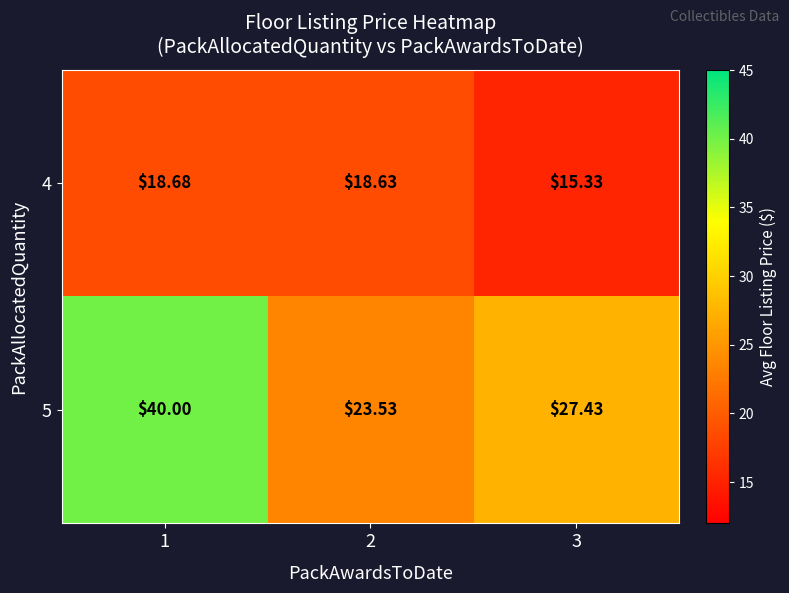

How many data points in 4 are above 18?

2